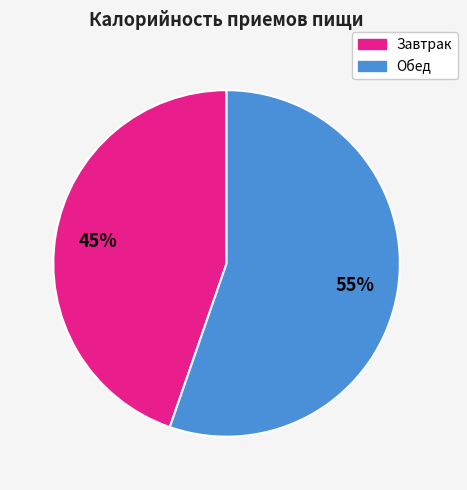

Is there a majority slice in this chart?

Yes